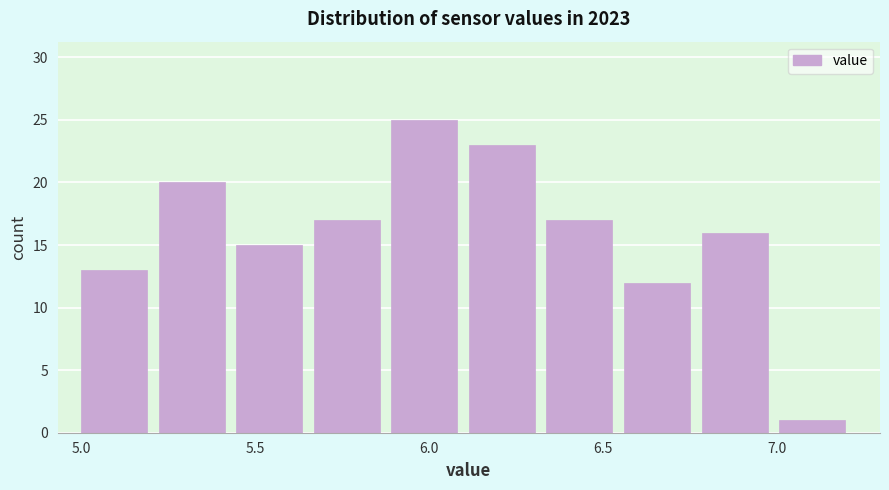

Reading left to right, transcribe this chart: for each bar, give the range it covers on the x-axis and its height. Neither the bar edges nor the heights are printed on the chart, so give them approximately, as read against the axes.

5.00 to 5.20: 13
5.20 to 5.45: 20
5.45 to 5.65: 15
5.65 to 5.90: 17
5.90 to 6.10: 25
6.10 to 6.35: 23
6.35 to 6.55: 17
6.55 to 6.80: 12
6.80 to 7.00: 16
7.00 to 7.25: 1